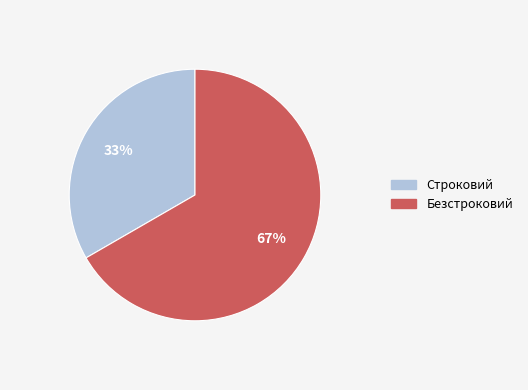

The Строковий slice represents 33% of the pie. True or false?

True